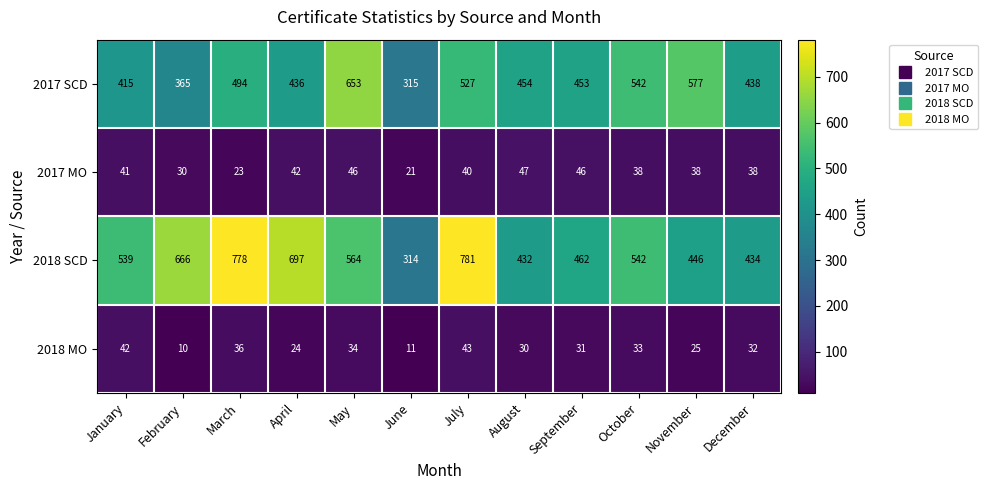

True or false: 2017 MO has a value of 38 at November.

True